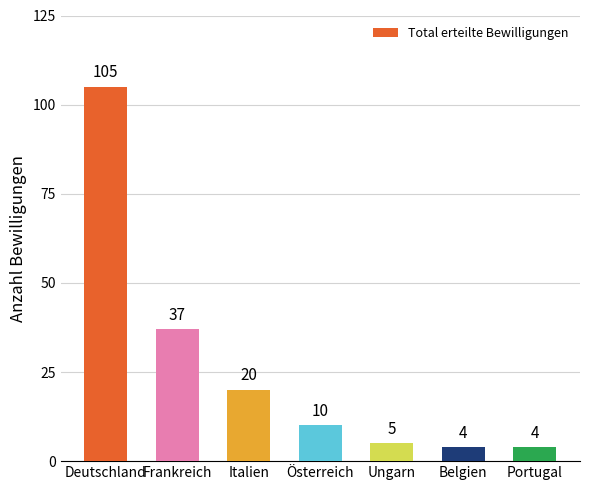

Reading left to right, transcribe all the data shown in this chart.

Deutschland=105	Frankreich=37	Italien=20	Österreich=10	Ungarn=5	Belgien=4	Portugal=4